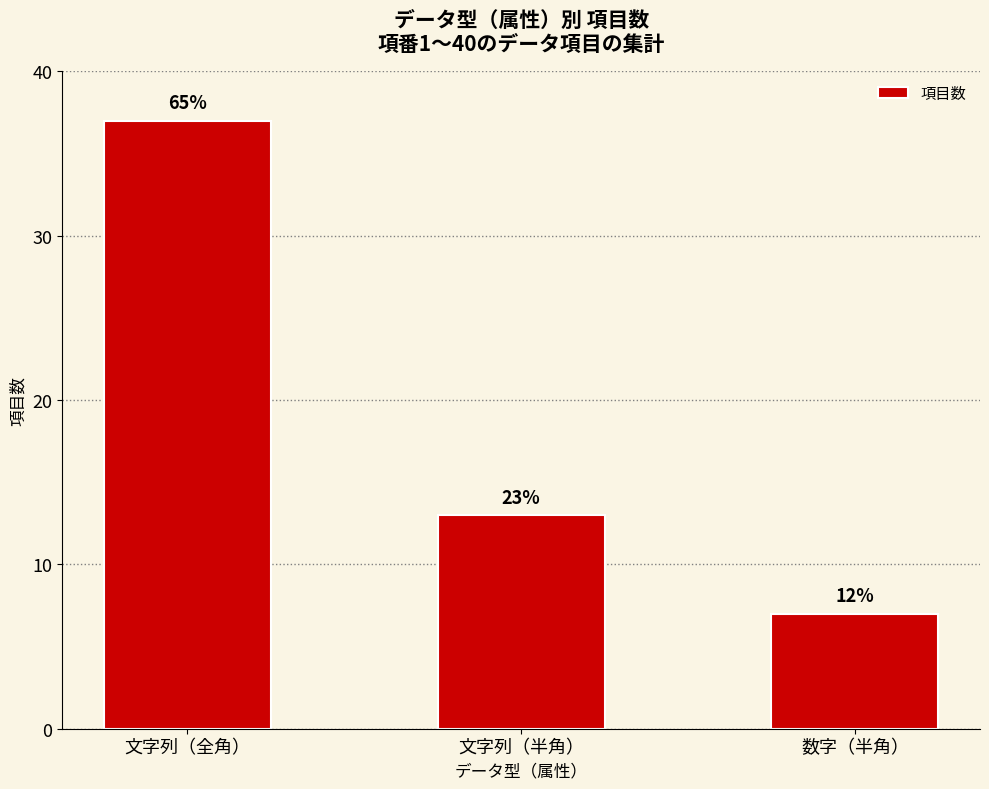

What is the value of the 3rd bar from the left?

7